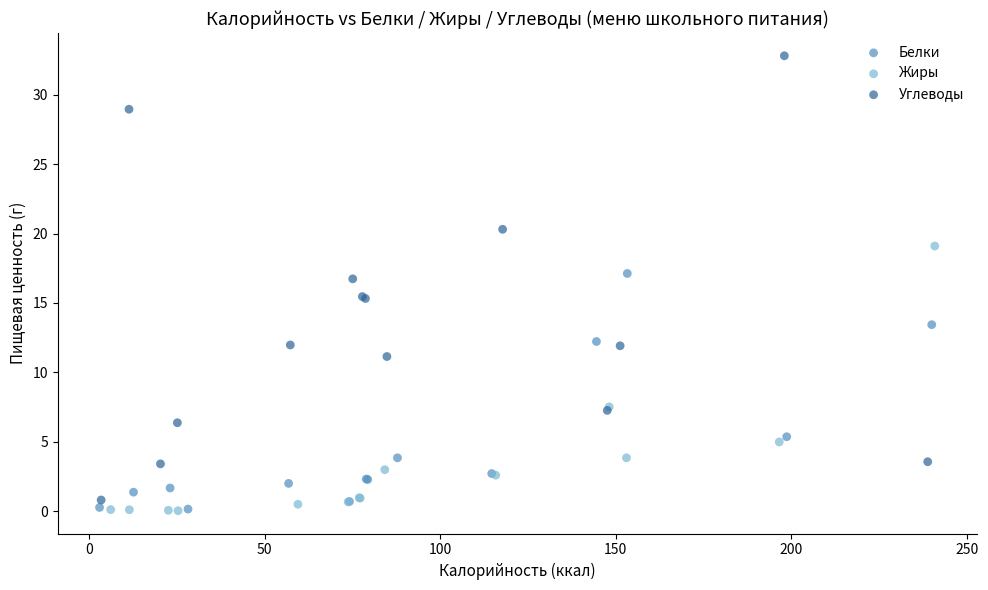

Which series reaches the maximum Y coordinate?

Углеводы